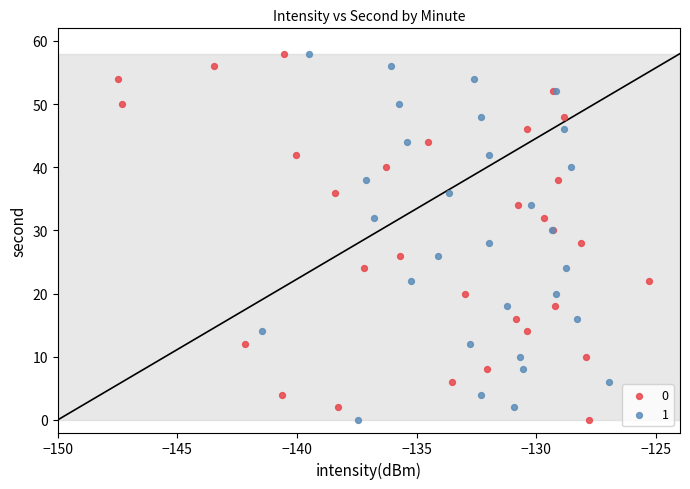

What are all the series names shown in the legend?

0, 1